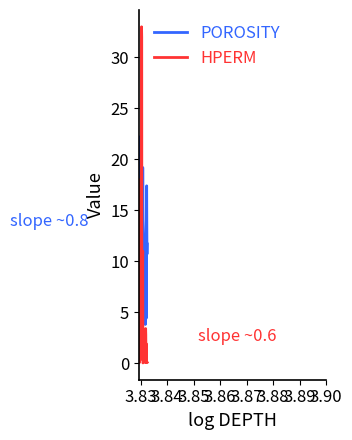

Which series has the largest total across all categories?

POROSITY